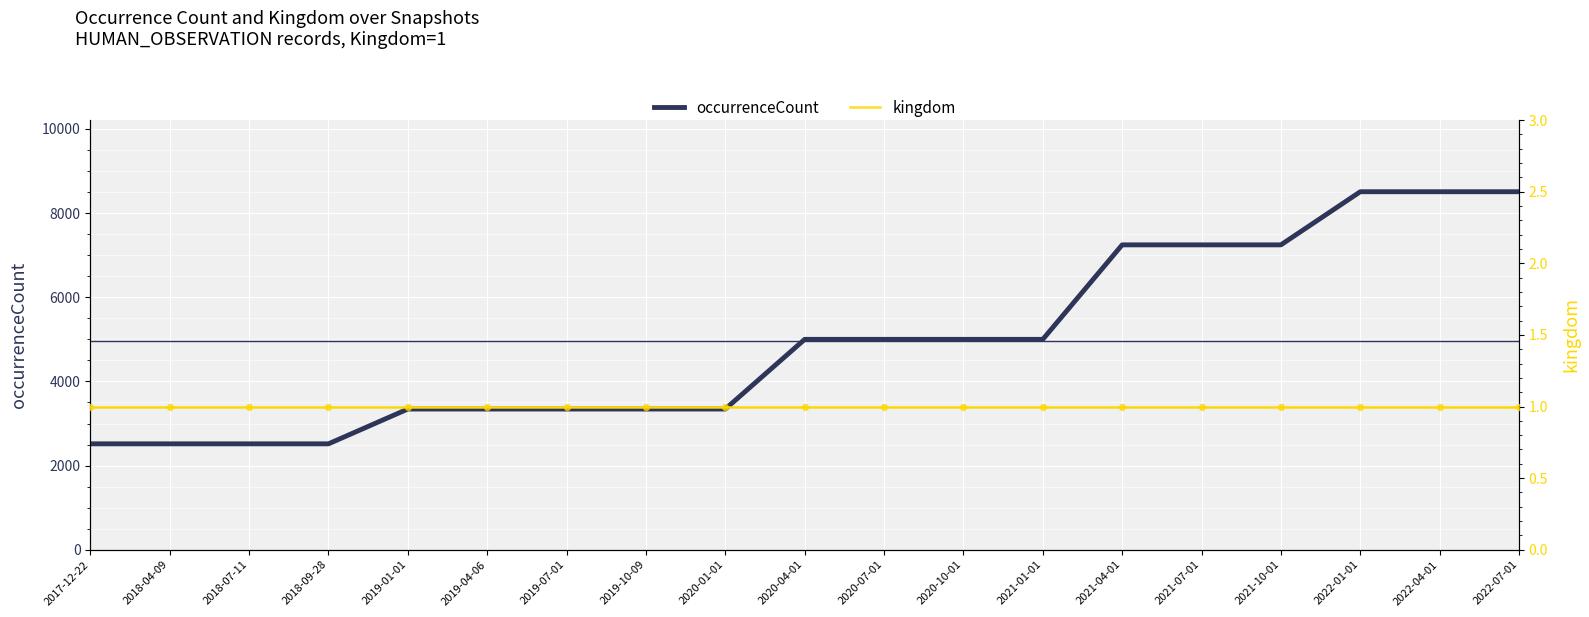

At which category is the sum across all series the highest?

2022-01-01